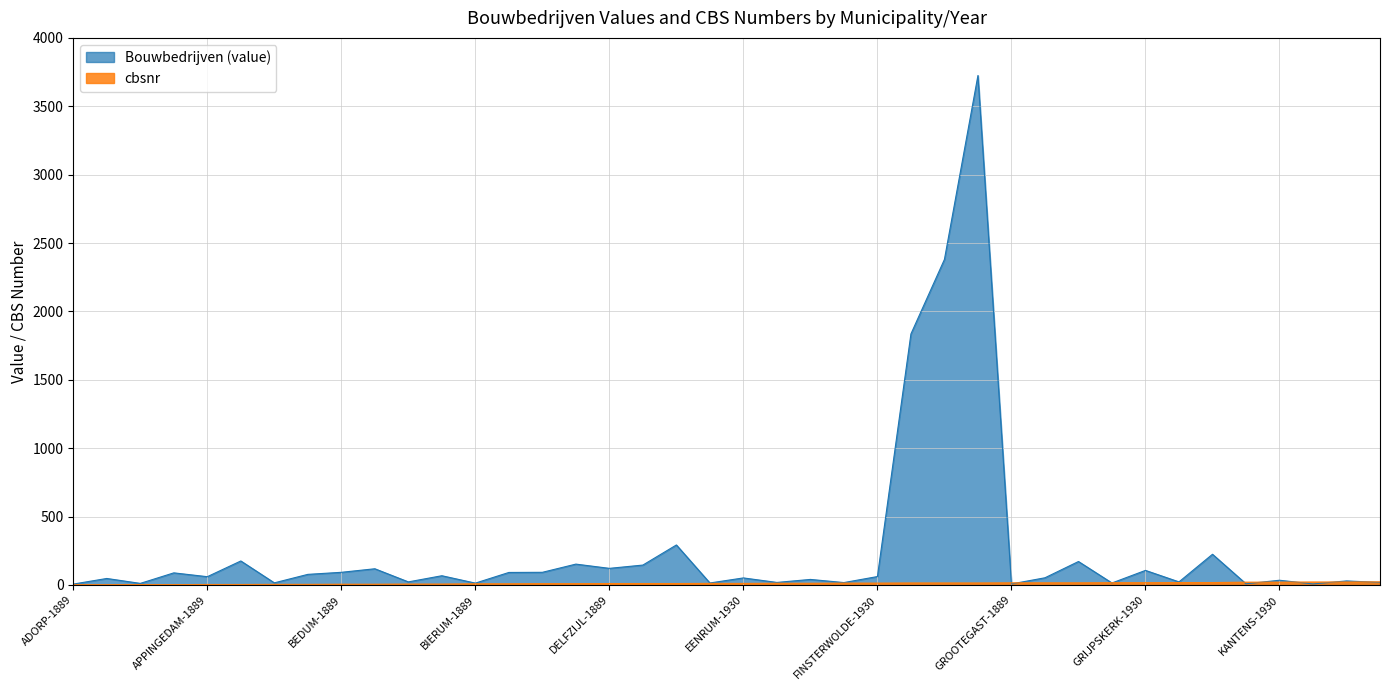

What is the difference between the highest and lowest values at DELFZIJL-1930?

282